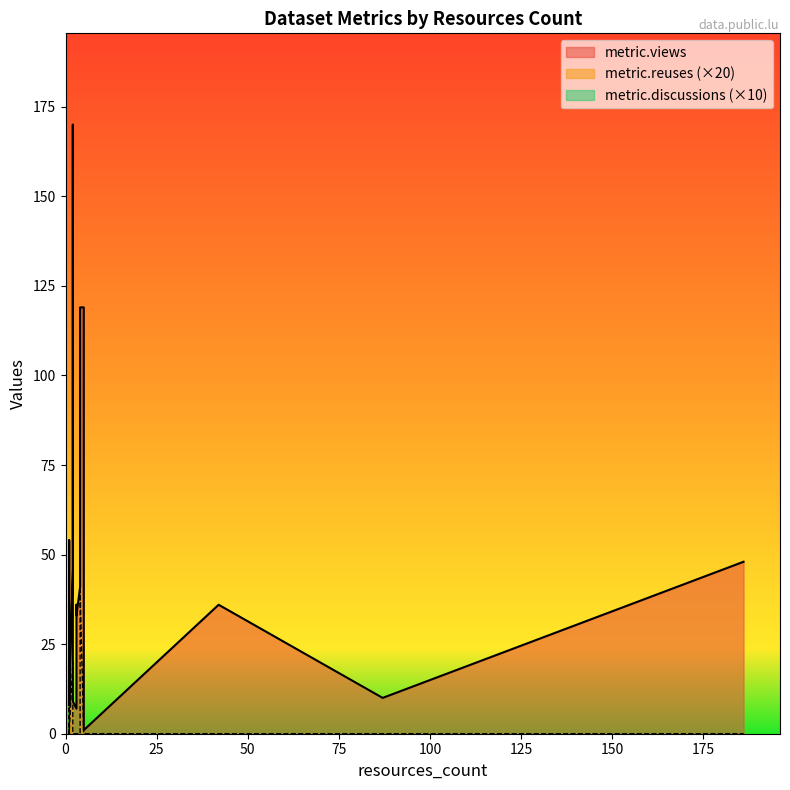

List the series in order of their peak value, lowest first.

metric.discussions, metric.reuses, metric.views